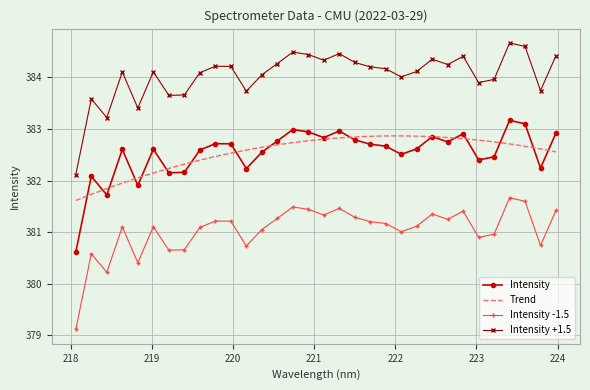

What is the value of the 30th point from the left?

383.1